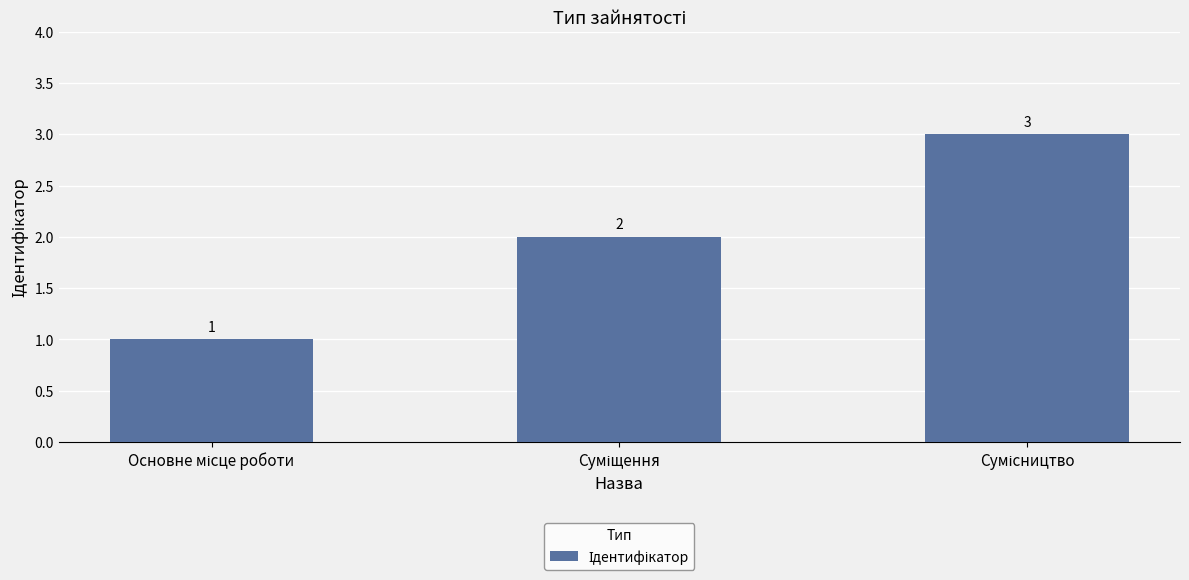

How many data points are less than 2?

1